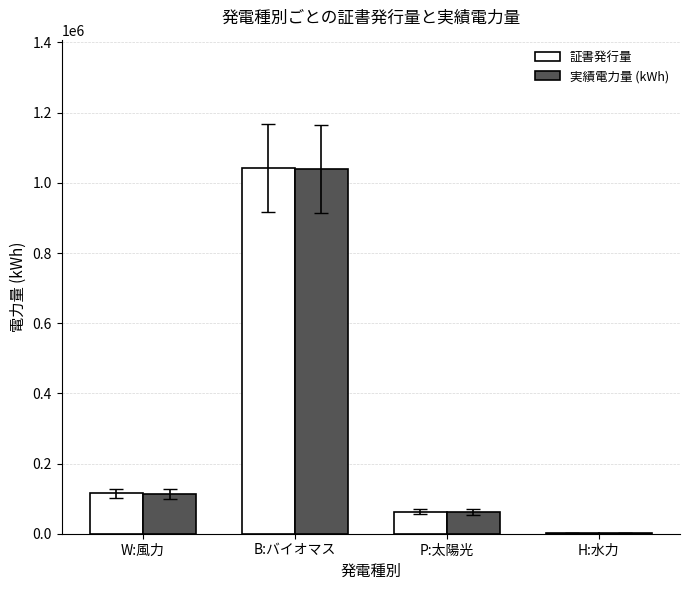

What is the sum of the 証書発行量 values at P:太陽光 and B:バイオマス?

1106000